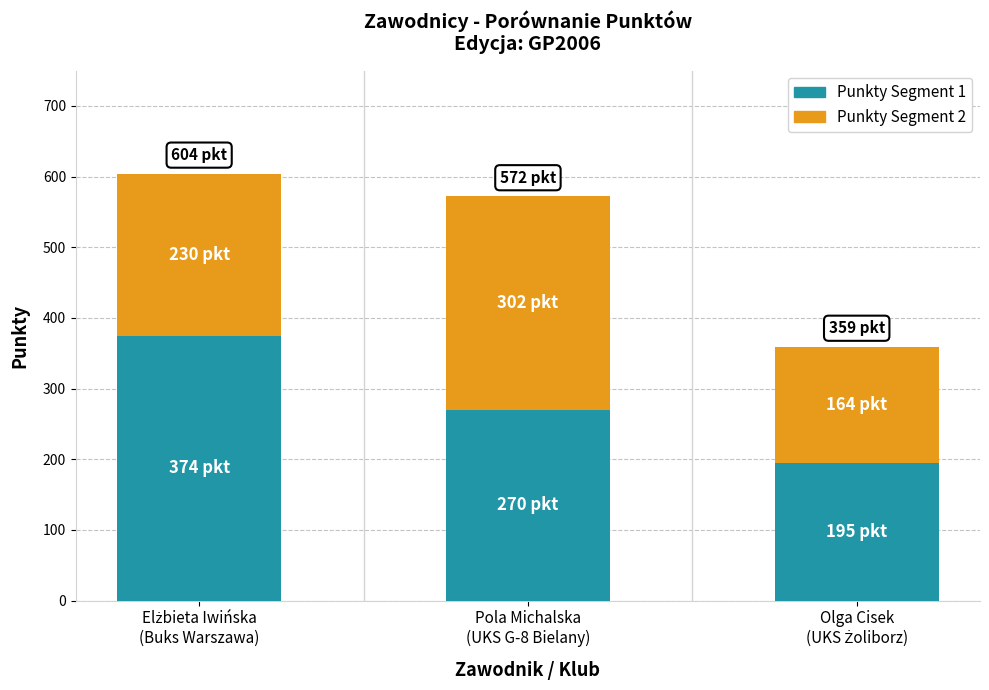

Does the chart contain stacked bars?

Yes